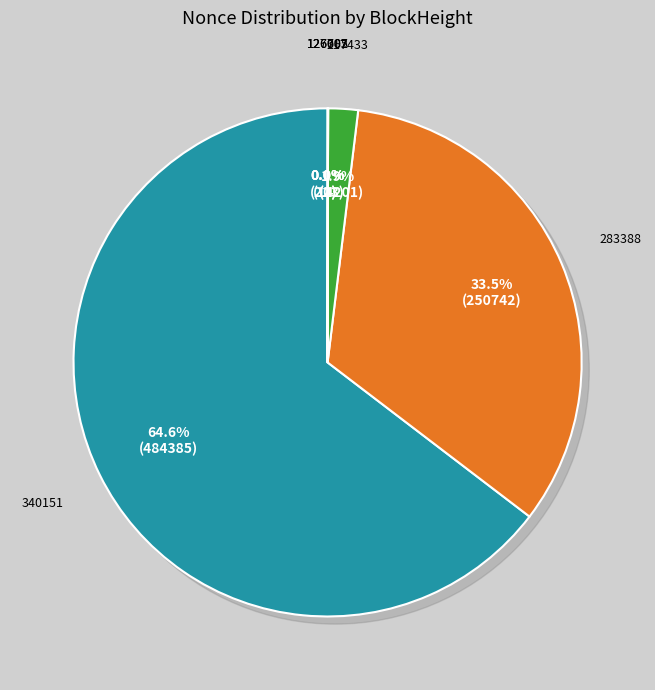

What is the change in value from 340151 to 127005?

-484384